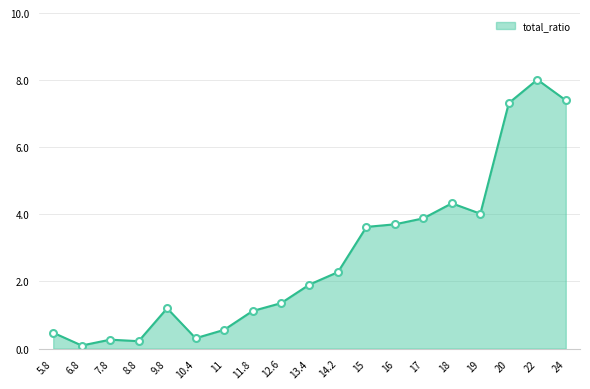

What position from the left is 14.2?

11